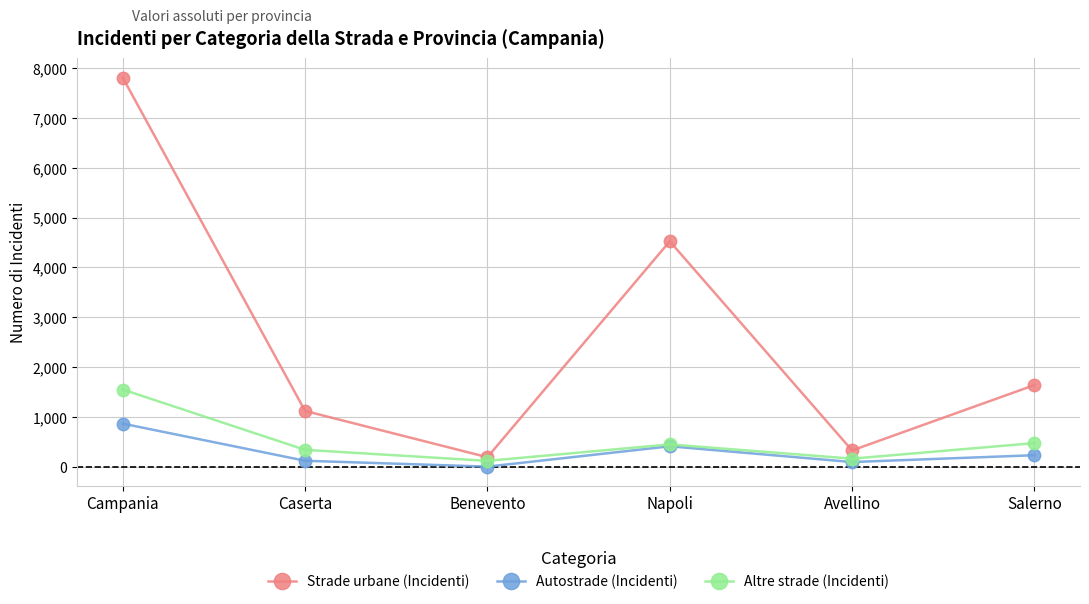

What is the difference between the second highest and second lowest values in the Altre strade (Incidenti) series?

312